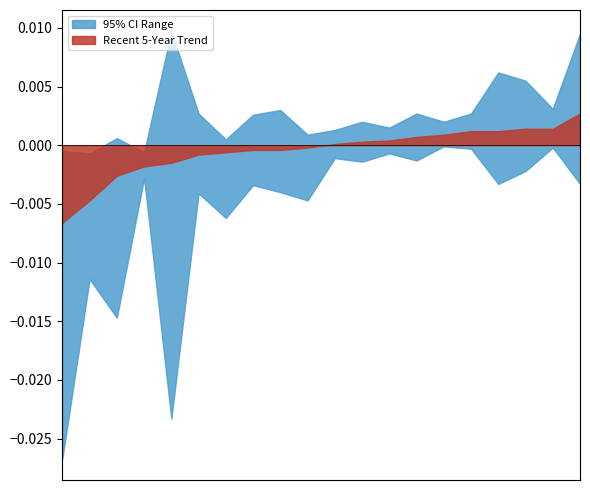

True or false: Lower CI Trend has more than 0 points higher than both neighbors.

True